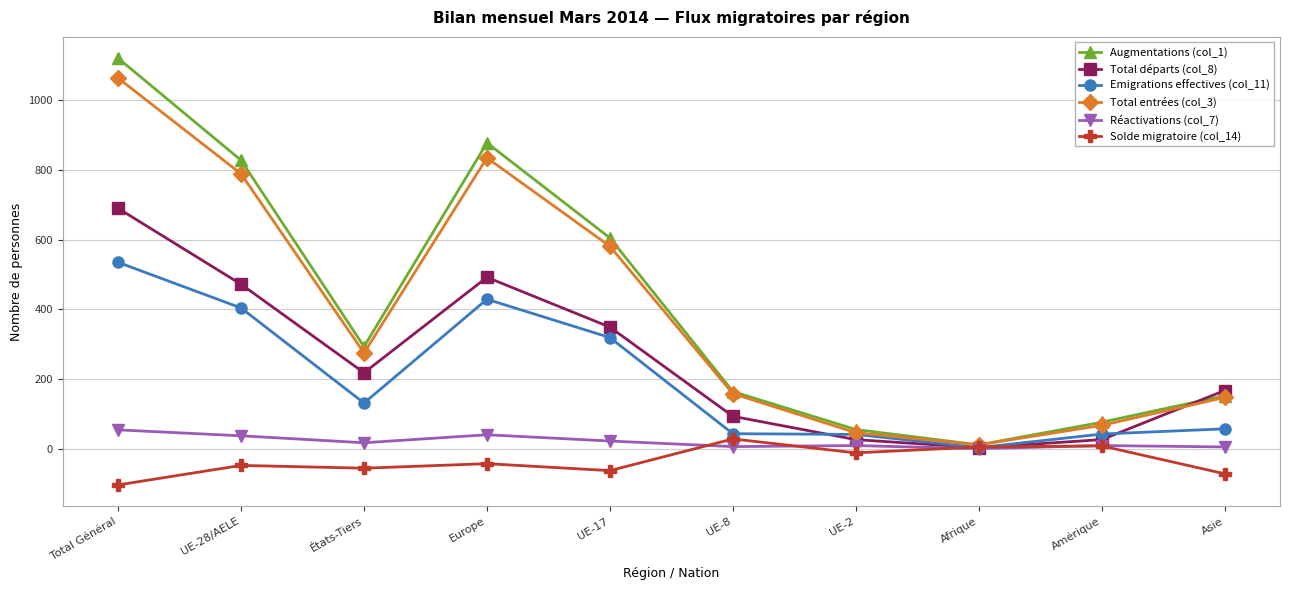

At which category does Emigrations effectives (col_11) reach its first local valley?

États-Tiers